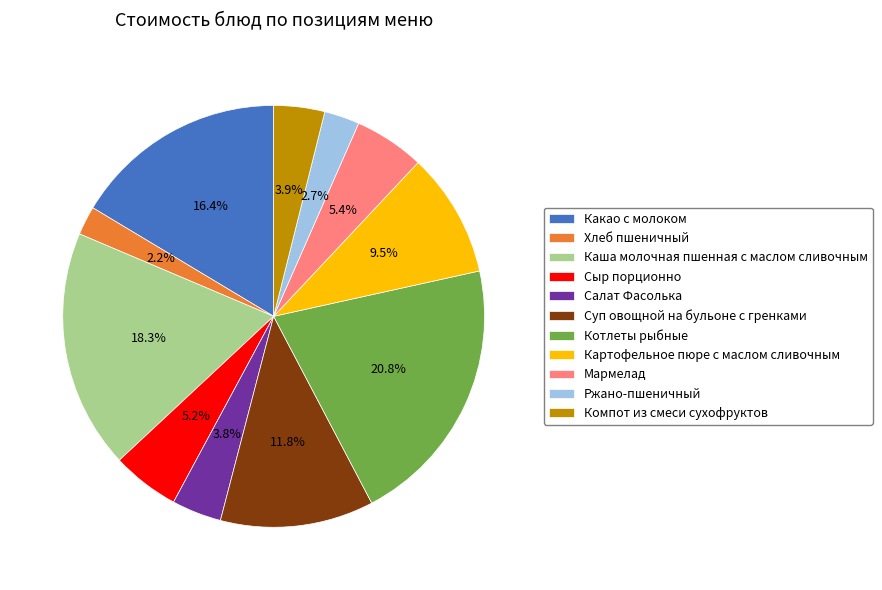

True or false: Сыр порционно accounts for 18% of the total.

False